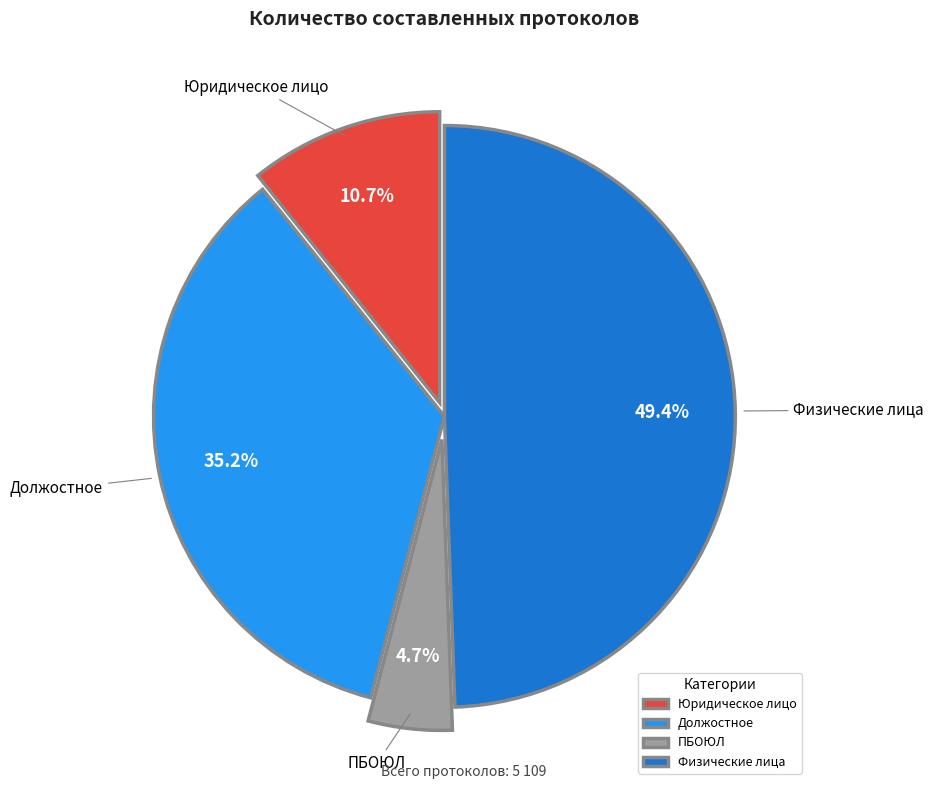

True or false: ПБОЮЛ accounts for 5% of the total.

True